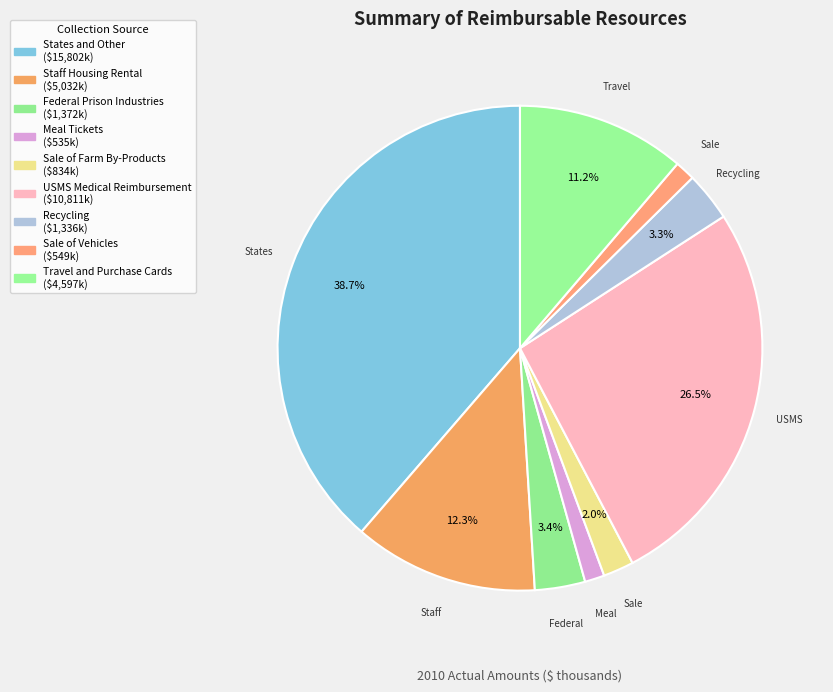

Is the sum of Sale of Vehicles and States and Other greater than half?

No